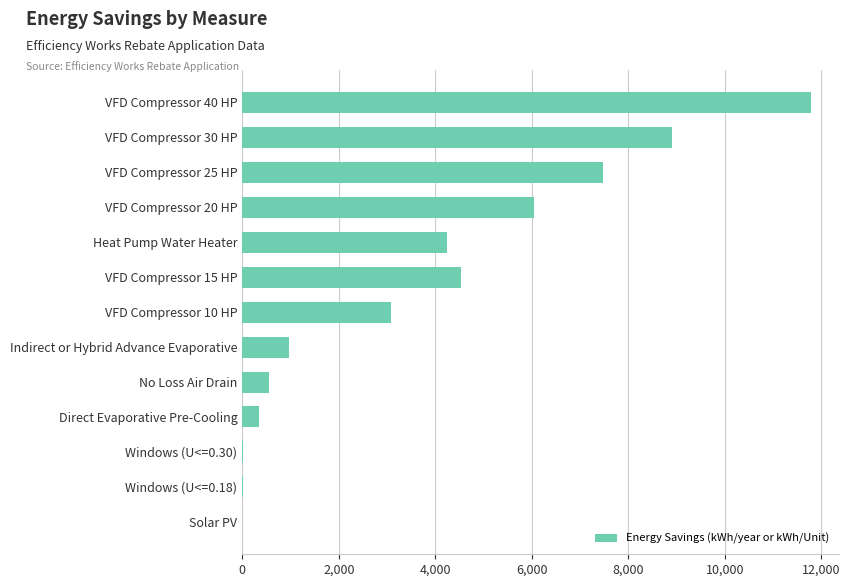

Where is the data nearest to the value 5894?

VFD Compressor 20 HP